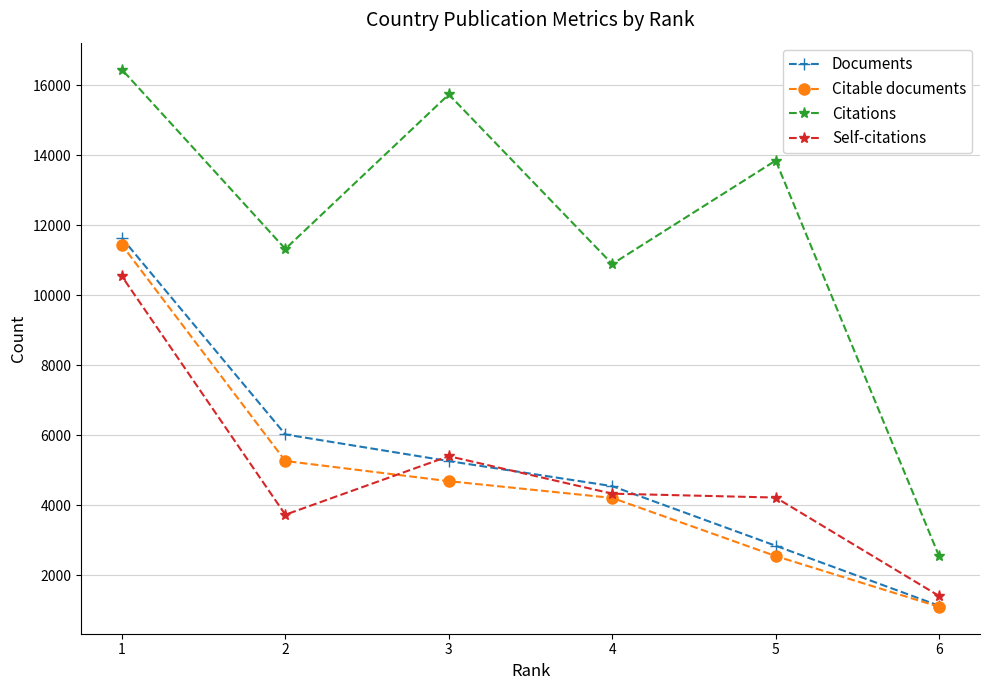

The value of Citations at 3 is 24147. True or false?

False